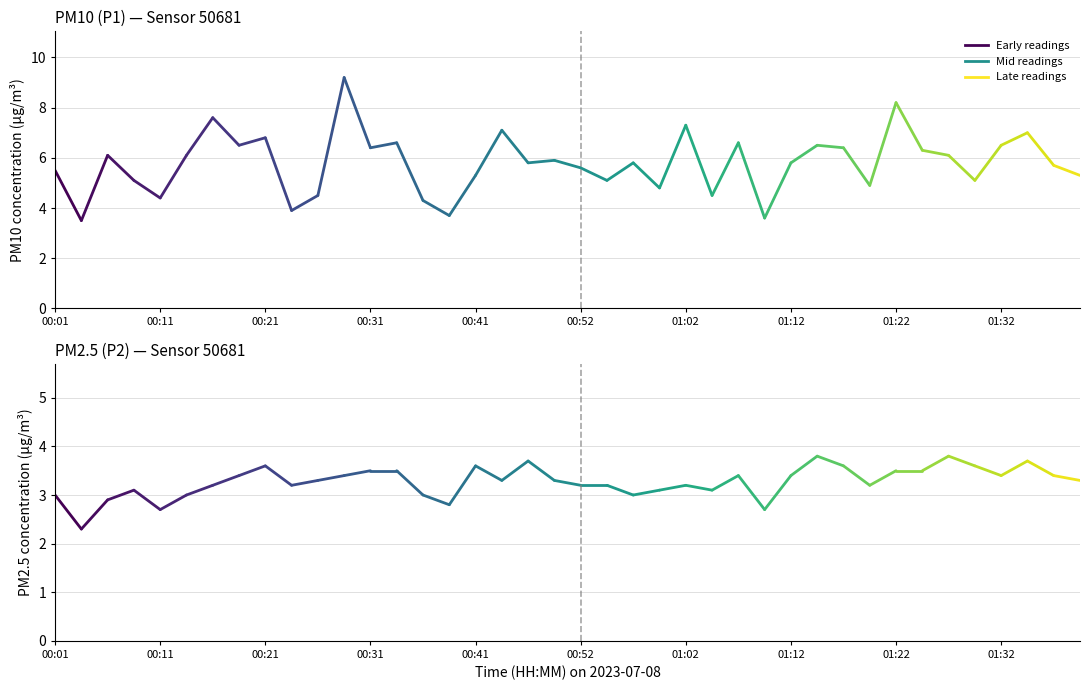

List the labels in order of P1 (PM10) value, smallest first.

00:11, 27, 15, 01:32, 14, 00:41, 10, 25, 23, 31, 00:31, 21, 35, 16, 39, 00:01, 20, 38, 18, 22, 28, 19, 00:21, 00:52, 34, 33, 12, 30, 01:12, 29, 36, 13, 26, 01:22, 37, 17, 24, 01:02, 32, 11